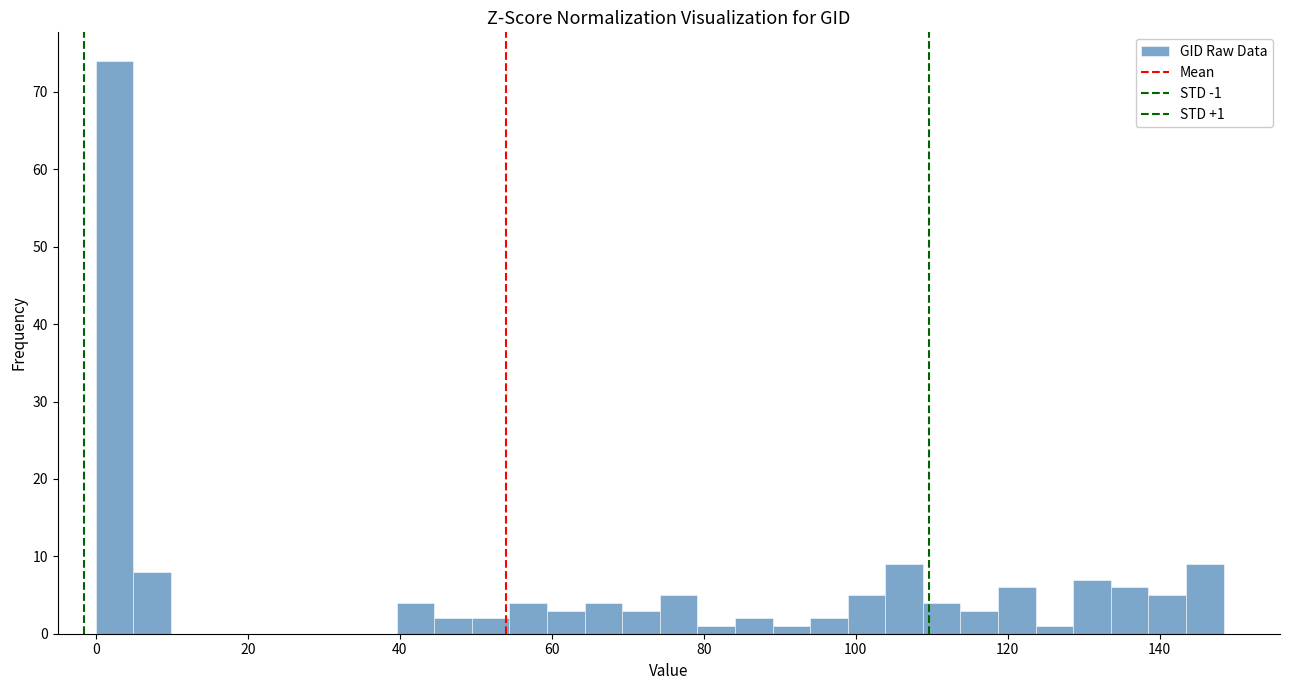

Around what value on the x-axis is the tallest bar? Give the approximate position of its centre, as read against the axis.

2